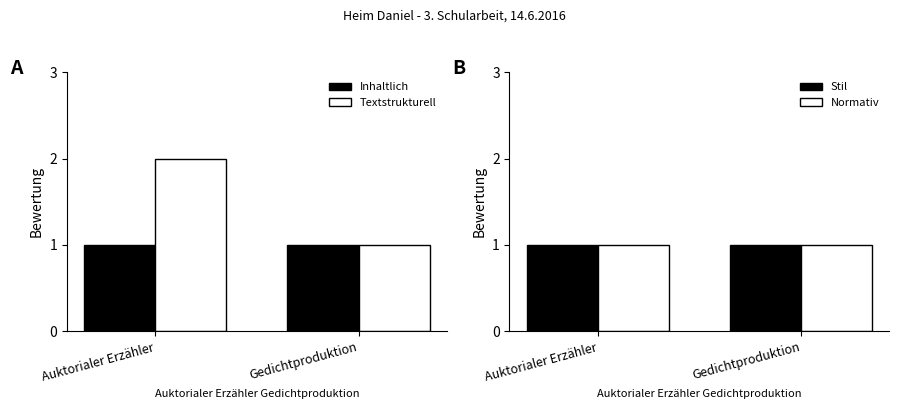

Does the chart contain stacked bars?

No